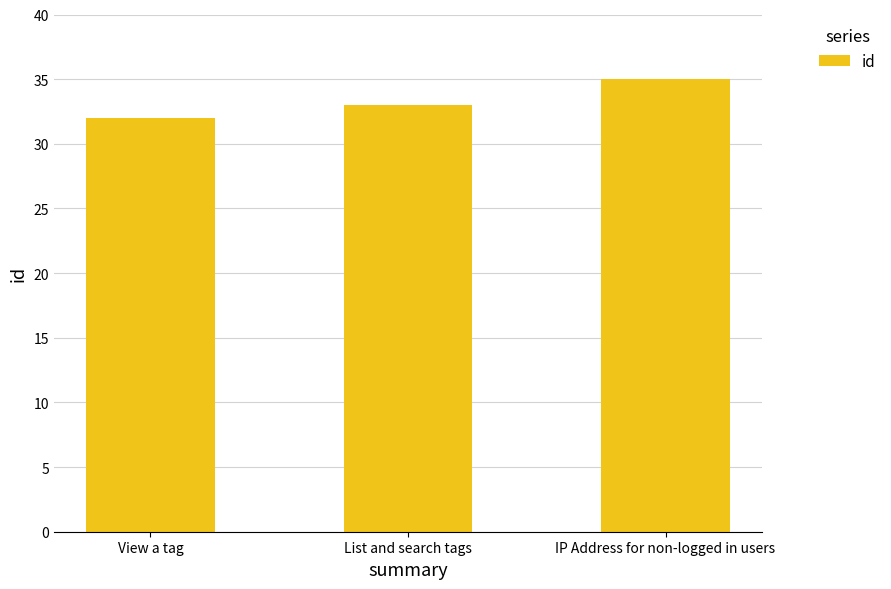

Which category has the lowest value across all series?

View a tag